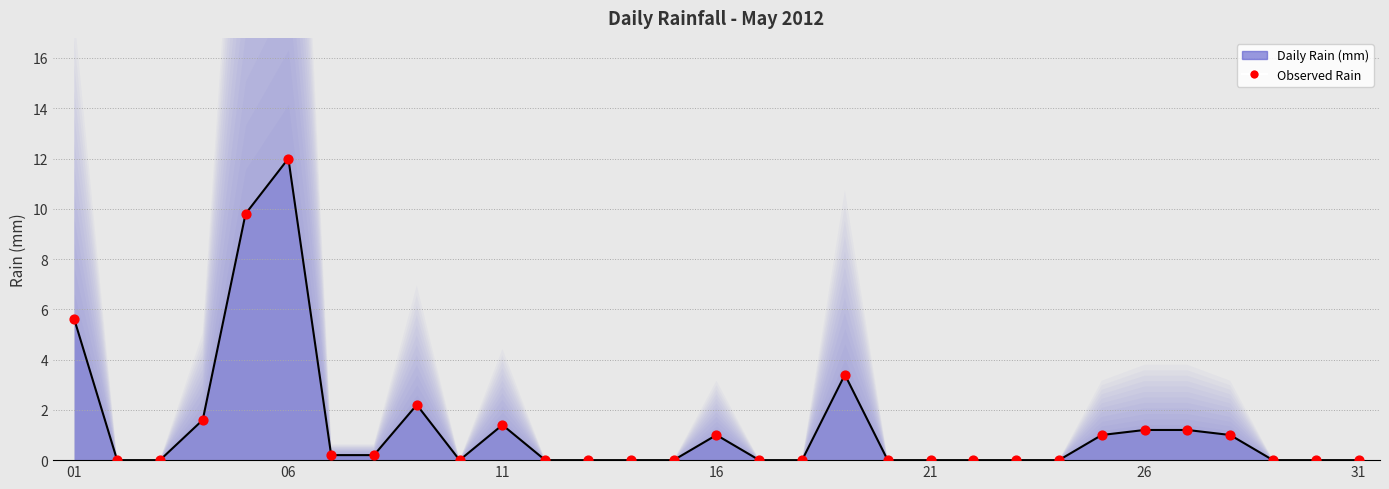

Is the value of rain at 10 greater than the value of rain observations at 27?

Yes